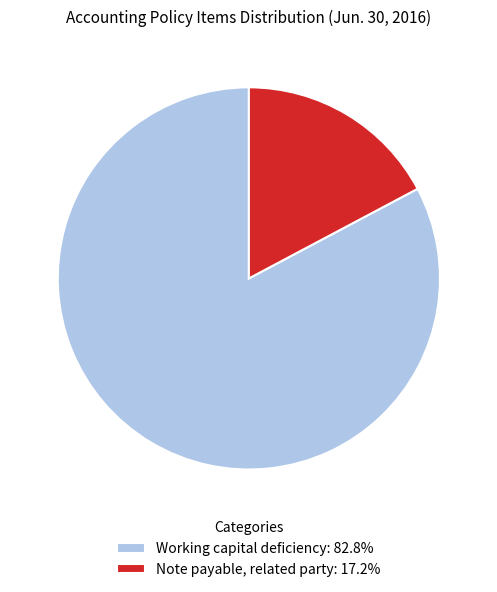

Approximately how many times larger is the value at Working capital deficiency: 82.8% compared to Note payable, related party: 17.2%?

4.8